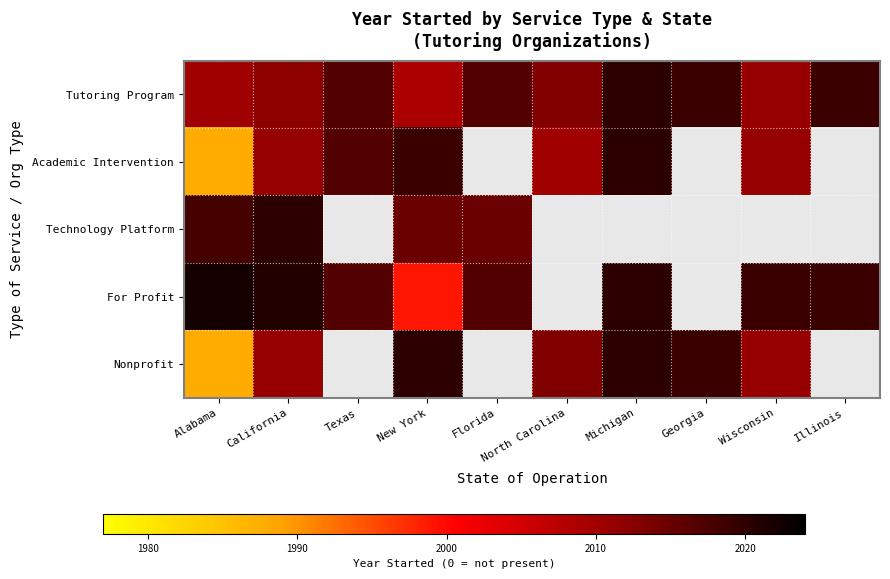

Rank the series by their maximum value, from lowest to highest.

Tutoring Program, Academic Intervention, Technology Platform, Nonprofit, For Profit